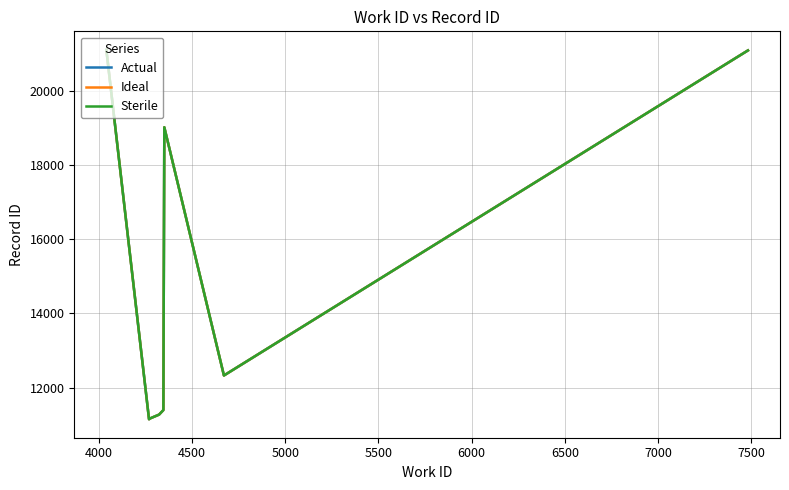

Rank the series by their average value, from highest to lowest.

Actual, Sterile, Ideal